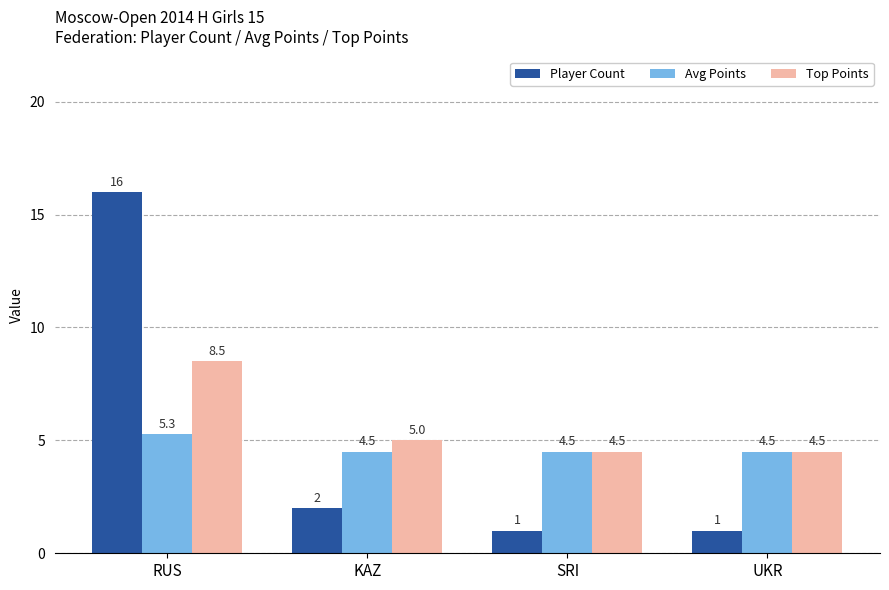

Rank the series by their maximum value, from highest to lowest.

Player Count, Top Points, Avg Points